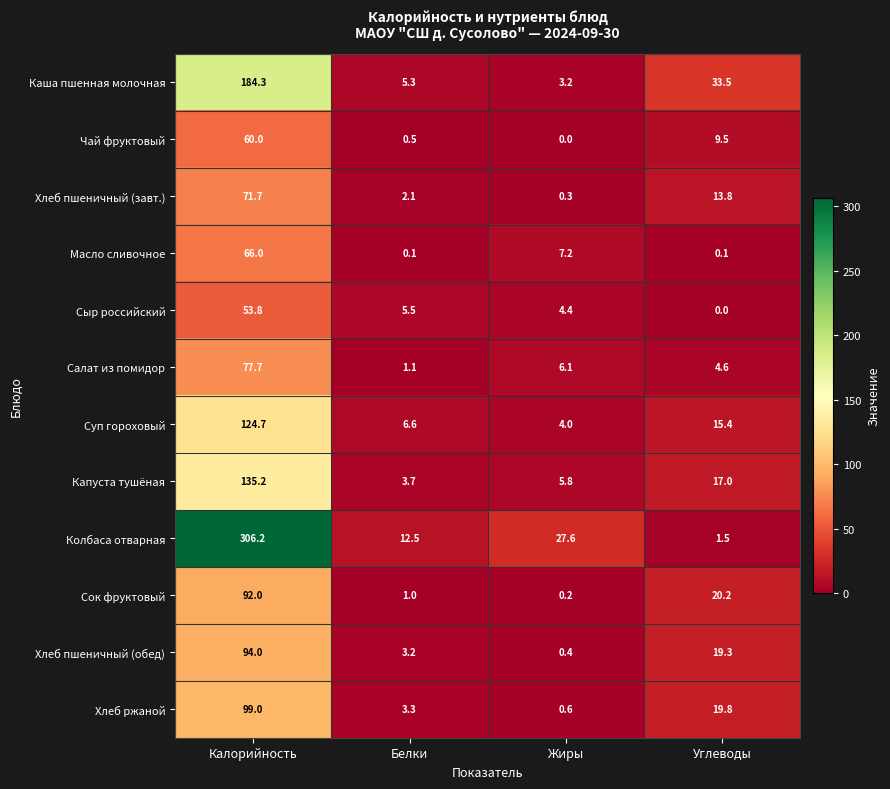

Rank the series at Калорийность from lowest to highest value.

Сыр российский, Чай фруктовый, Масло сливочное, Хлеб пшеничный (завт.), Салат из помидор, Сок фруктовый, Хлеб пшеничный (обед), Хлеб ржаной, Суп гороховый, Капуста тушёная, Каша пшенная молочная, Колбаса отварная